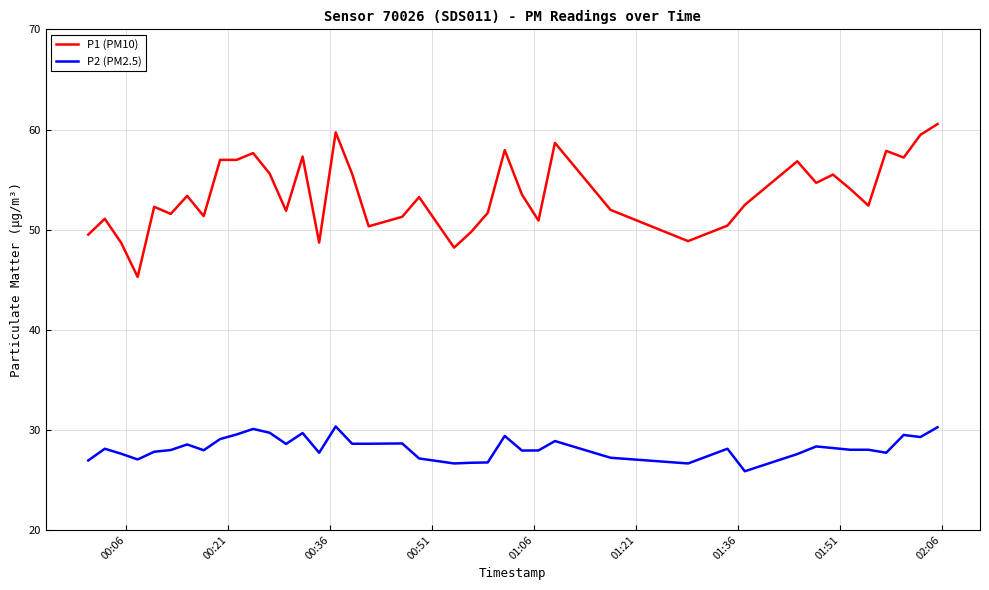

What is the lowest value of the P2 (PM2.5) series?

25.9